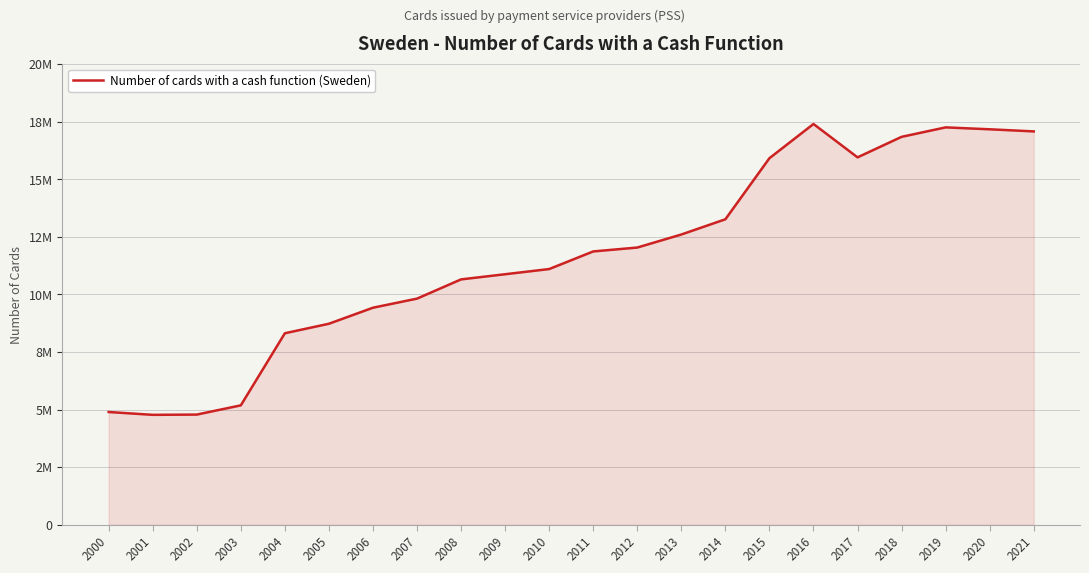

What is the value of the 6th point from the left?

8725000